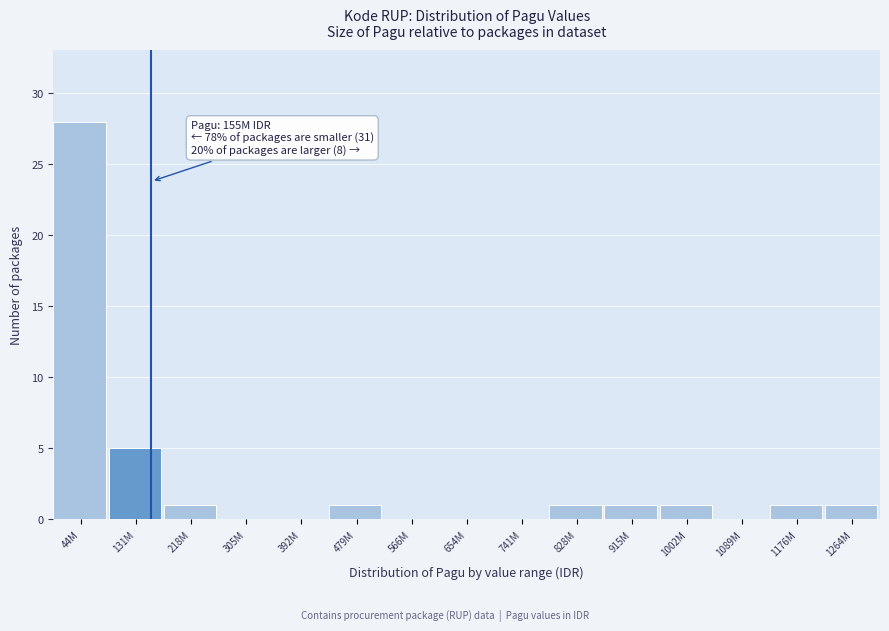

Reading left to right, list all the values displayed in this chart.

44M=28	131M=5	218M=1	305M=0	392M=0	479M=1	566M=0	654M=0	741M=0	828M=1	915M=1	1002M=1	1089M=0	1176M=1	1264M=1